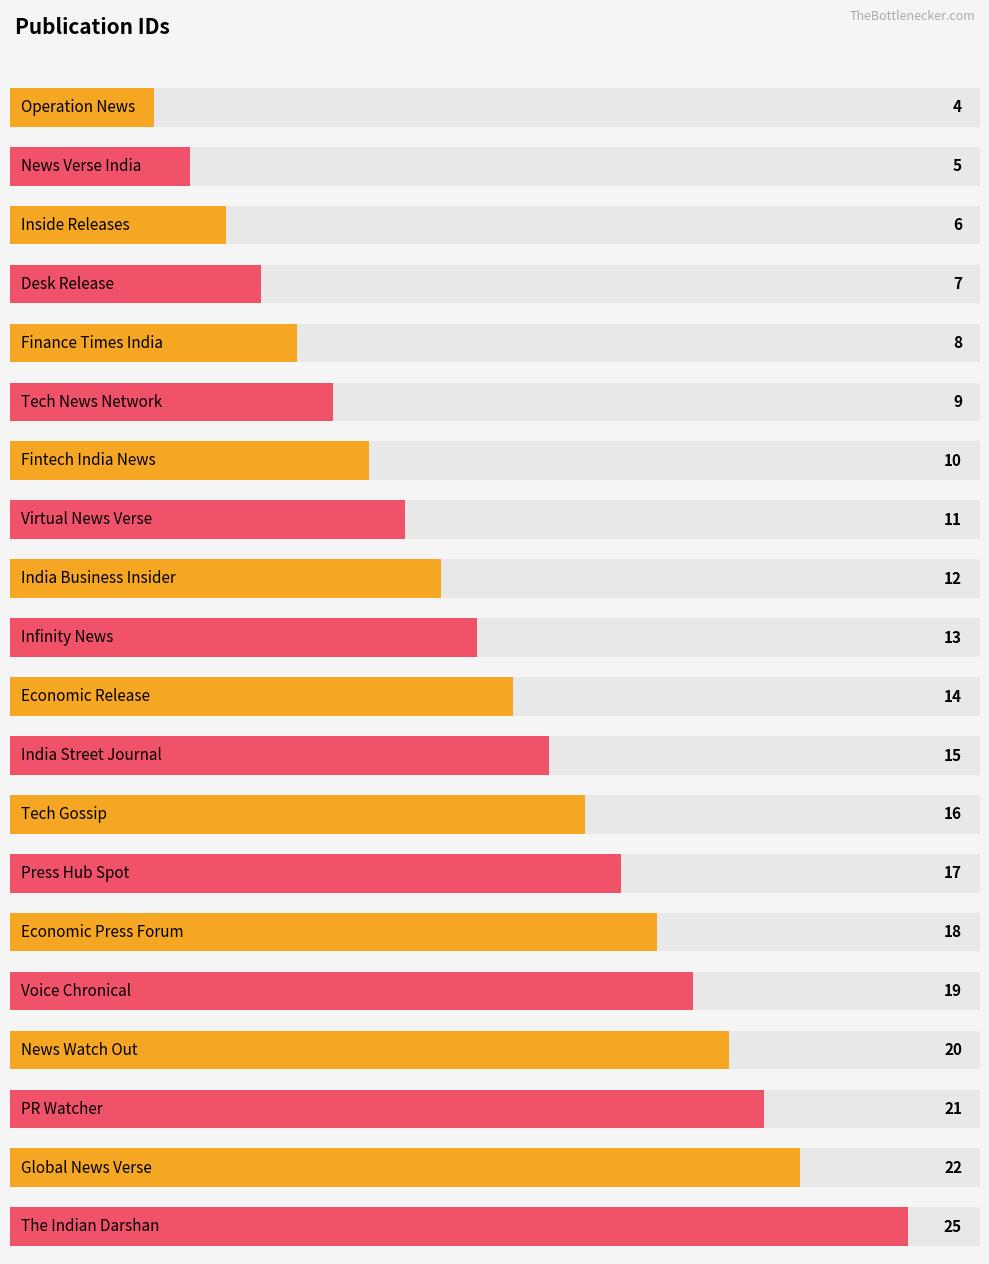

Read the value at PR Watcher.

21